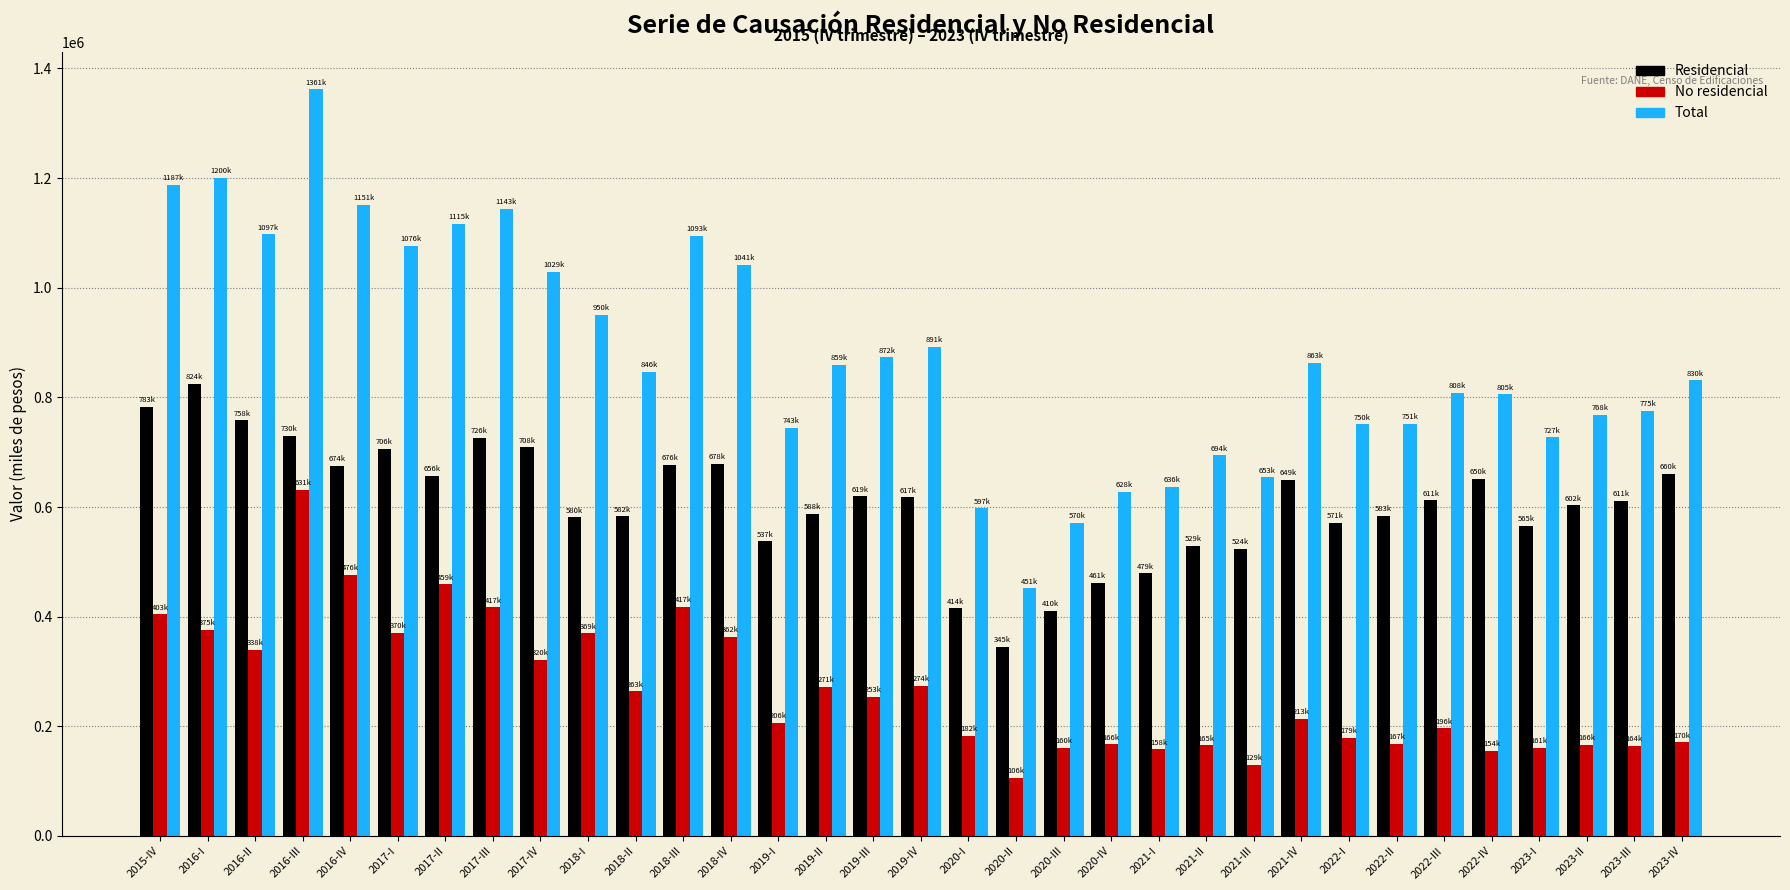

Which series has the widest spread of values?

Total